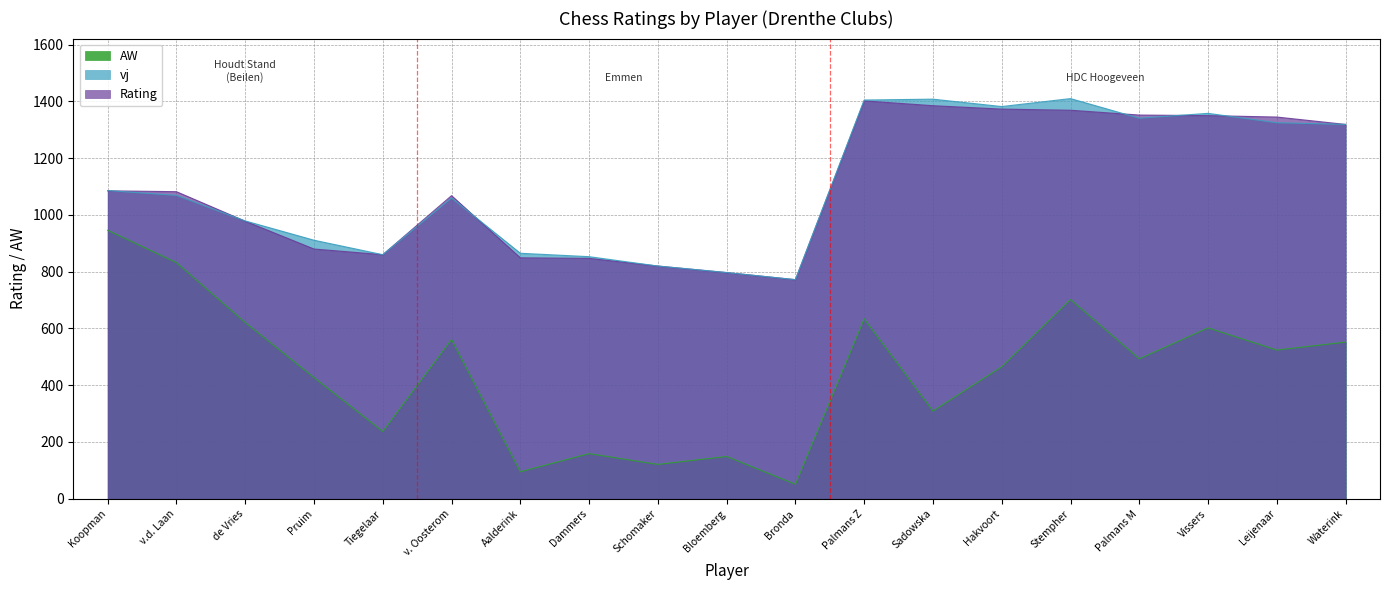

Where is AW nearest to the value 498?

Palmans M